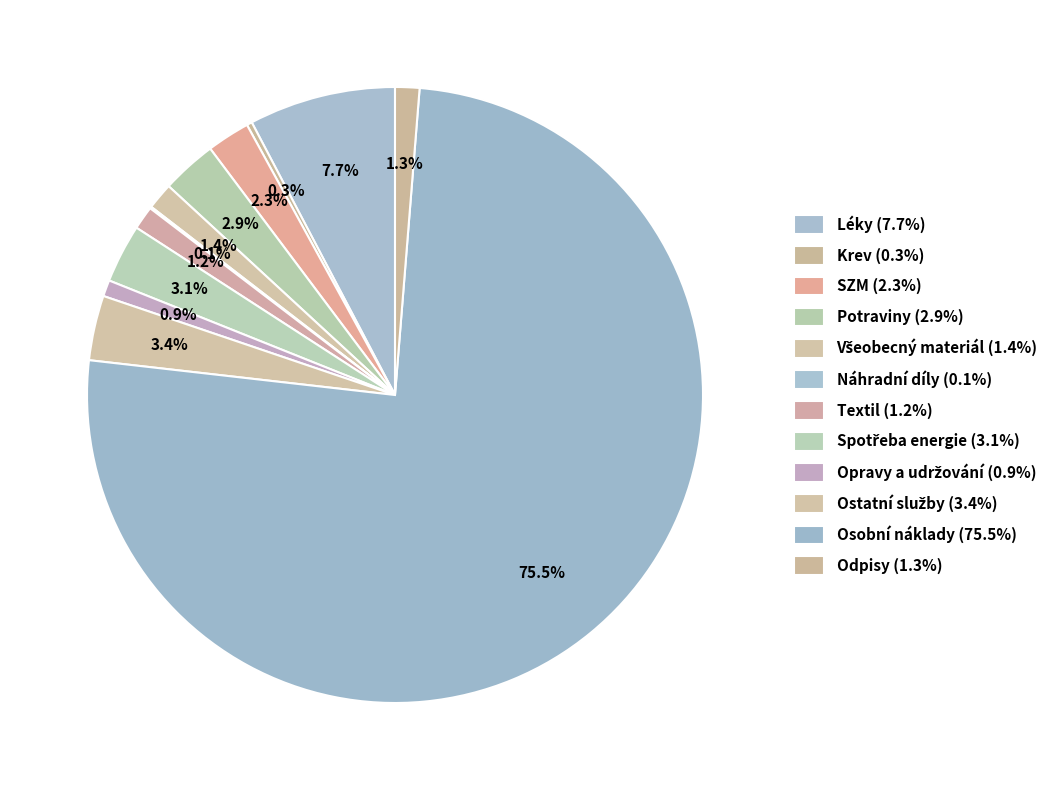

Combined, do SZM and Všeobecný materiál account for over 50%?

No